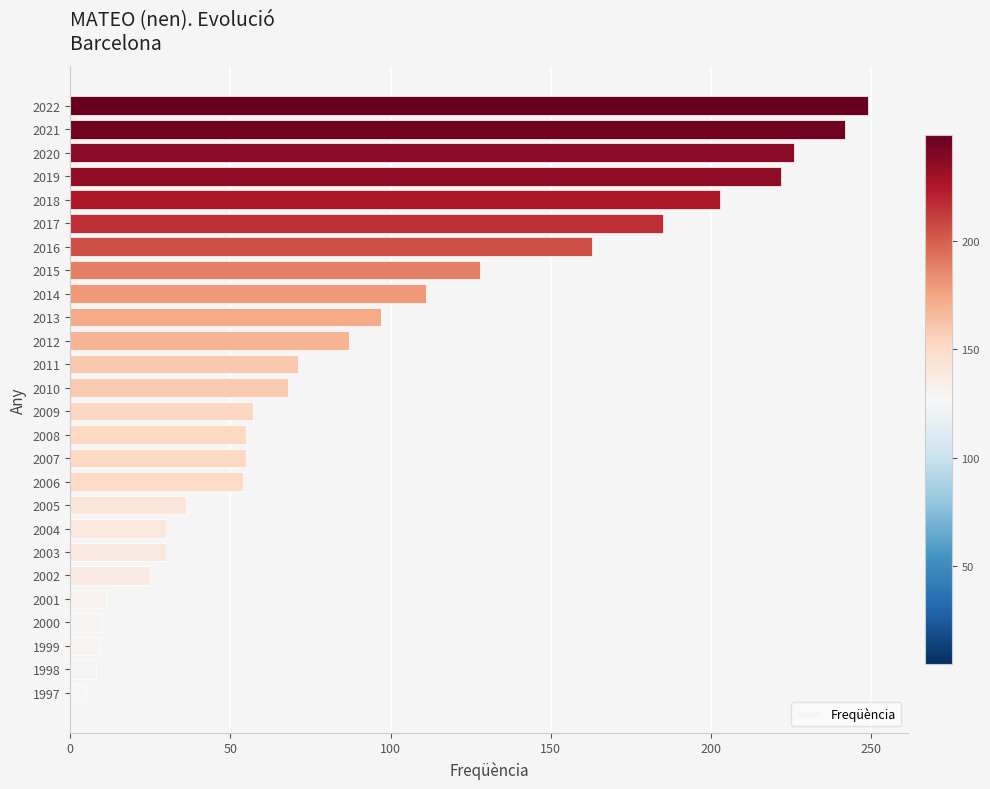

Is it true that the value at 2022 is 62?

False